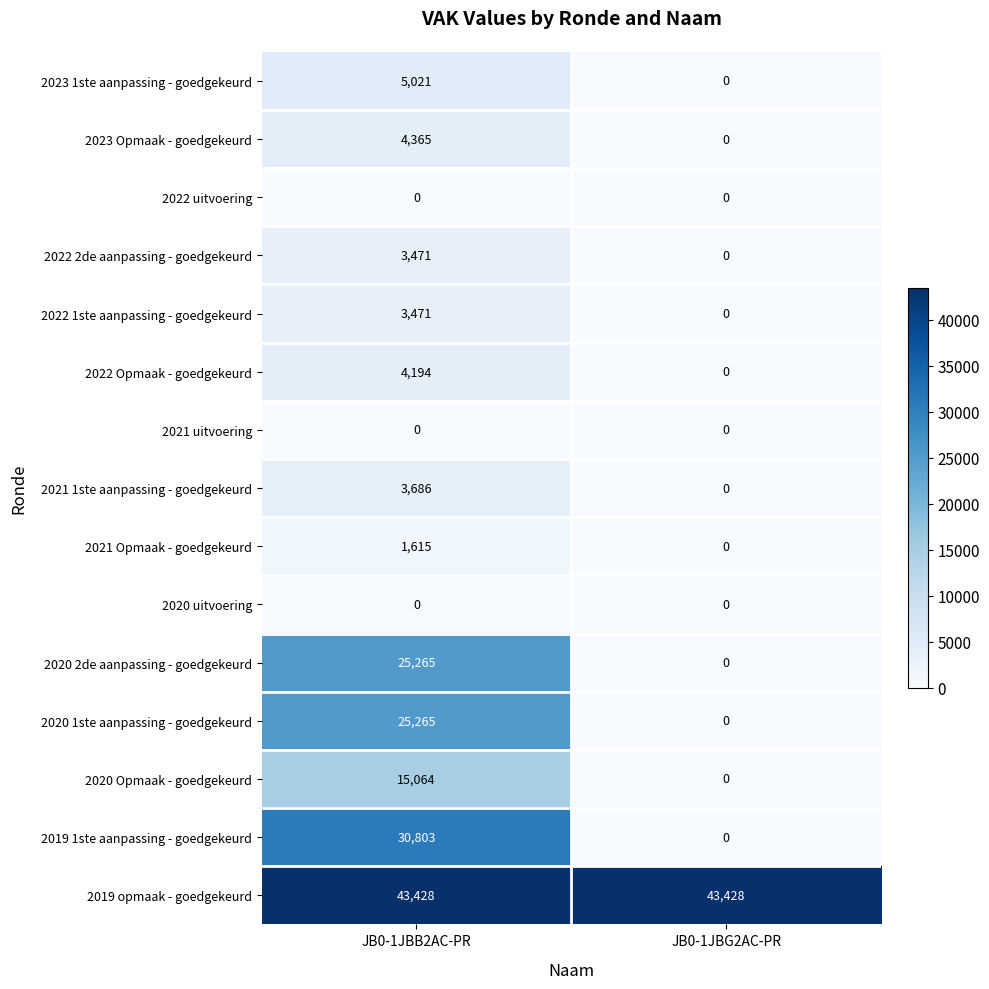

At which category is the sum across all series the highest?

JB0-1JBB2AC-PR